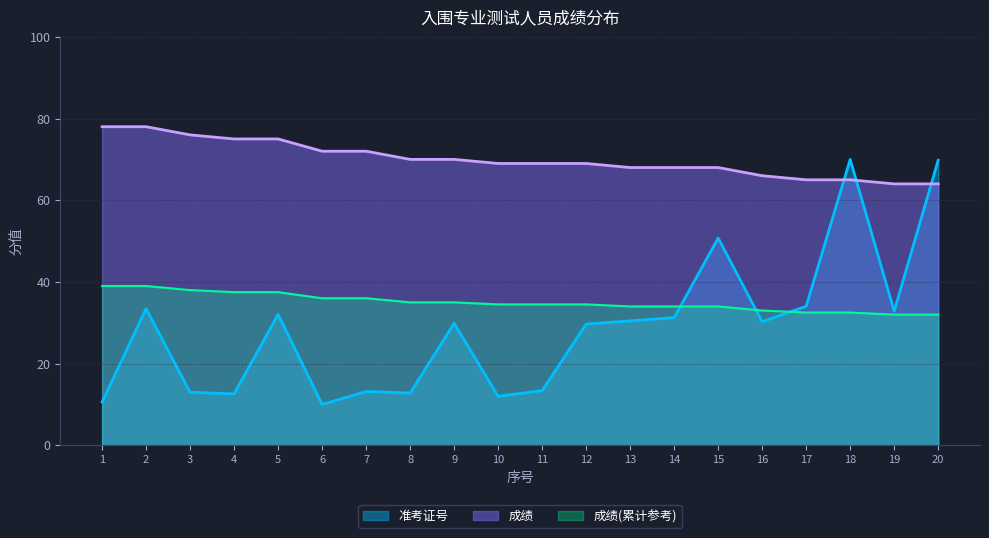

What is the maximum value shown in the chart?

78.0